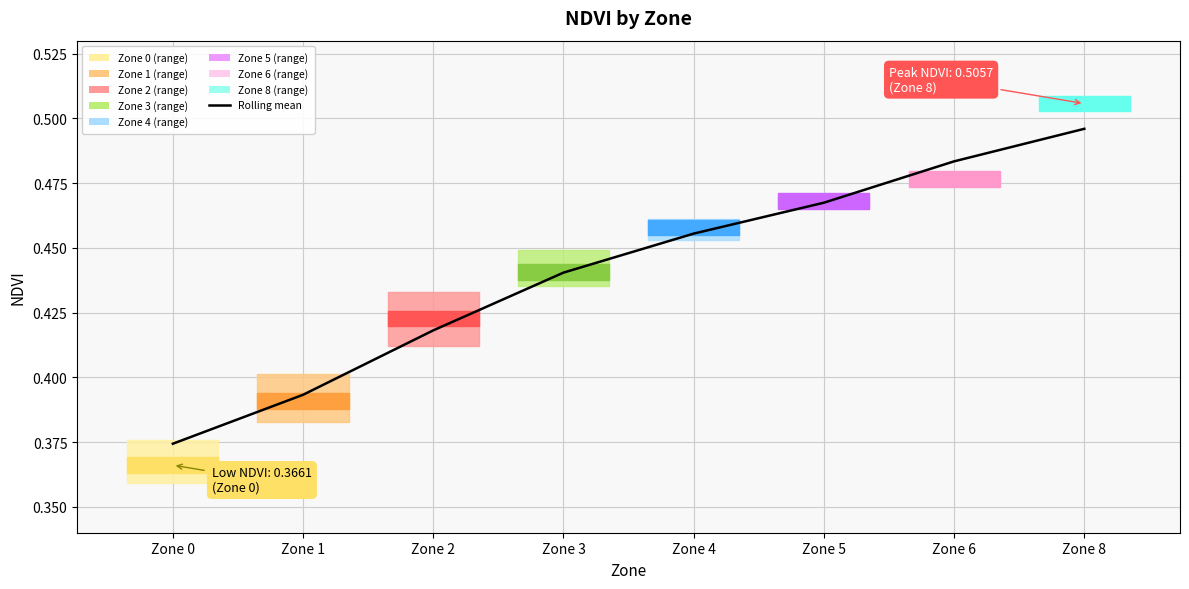

The chart shows a value of 0.5 at Zone 8. True or false?

True